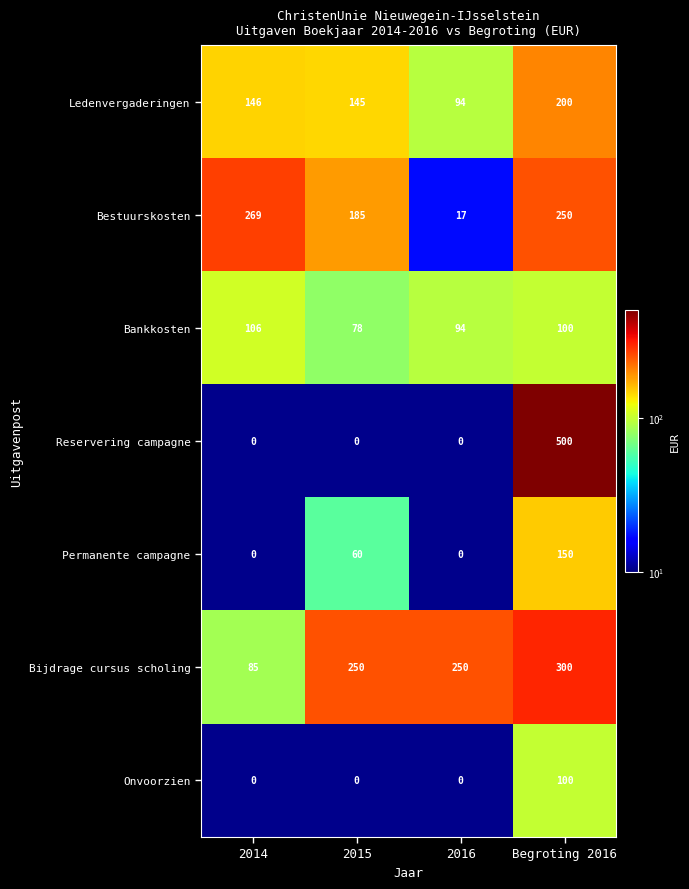

At which category does the chart reach its peak across all series?

Begroting 2016